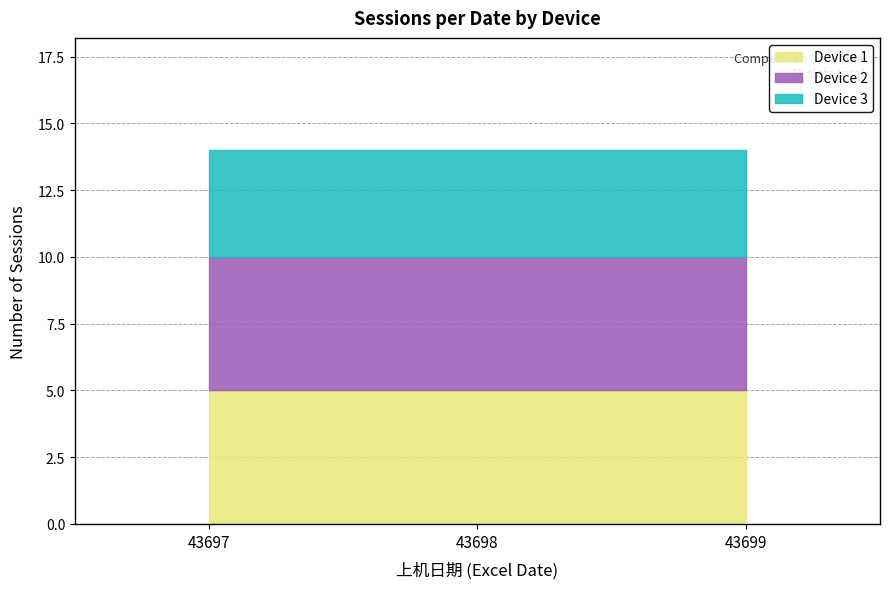

Does the chart display data point markers on the line(s)?

No